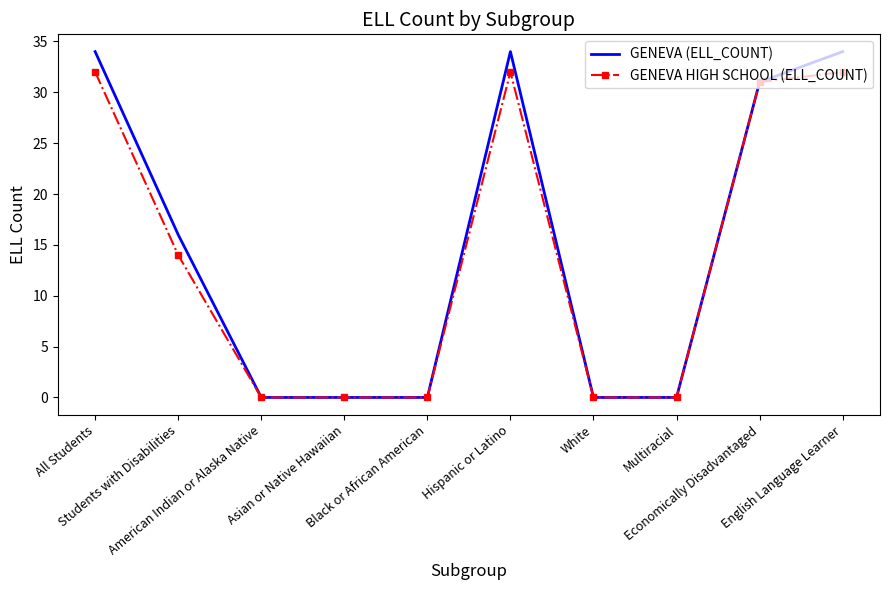

In GENEVA HIGH SCHOOL (ELL_COUNT), how many points are higher than both neighbors (excluding endpoints)?

1